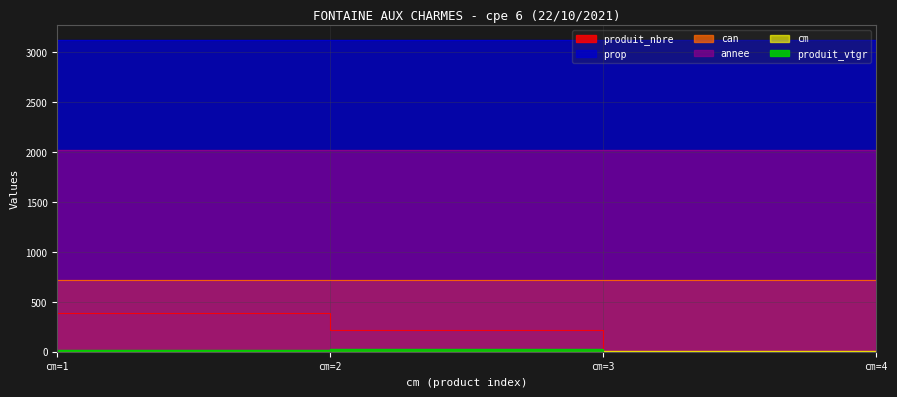

What is the sum of all cm values?

10.0